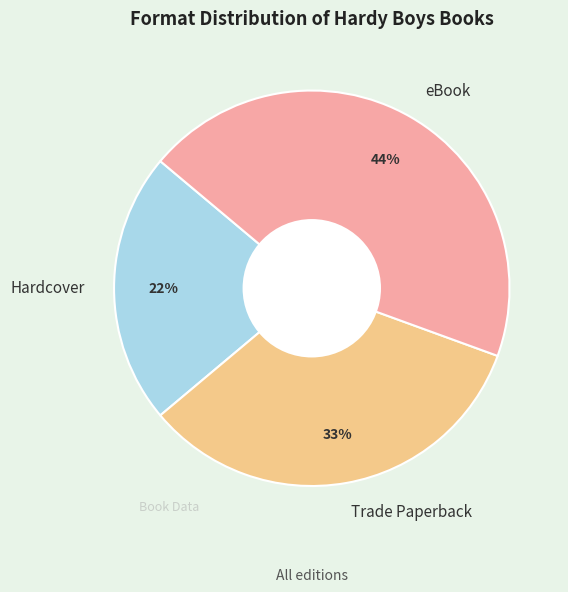

Which slice is the smallest?

Hardcover